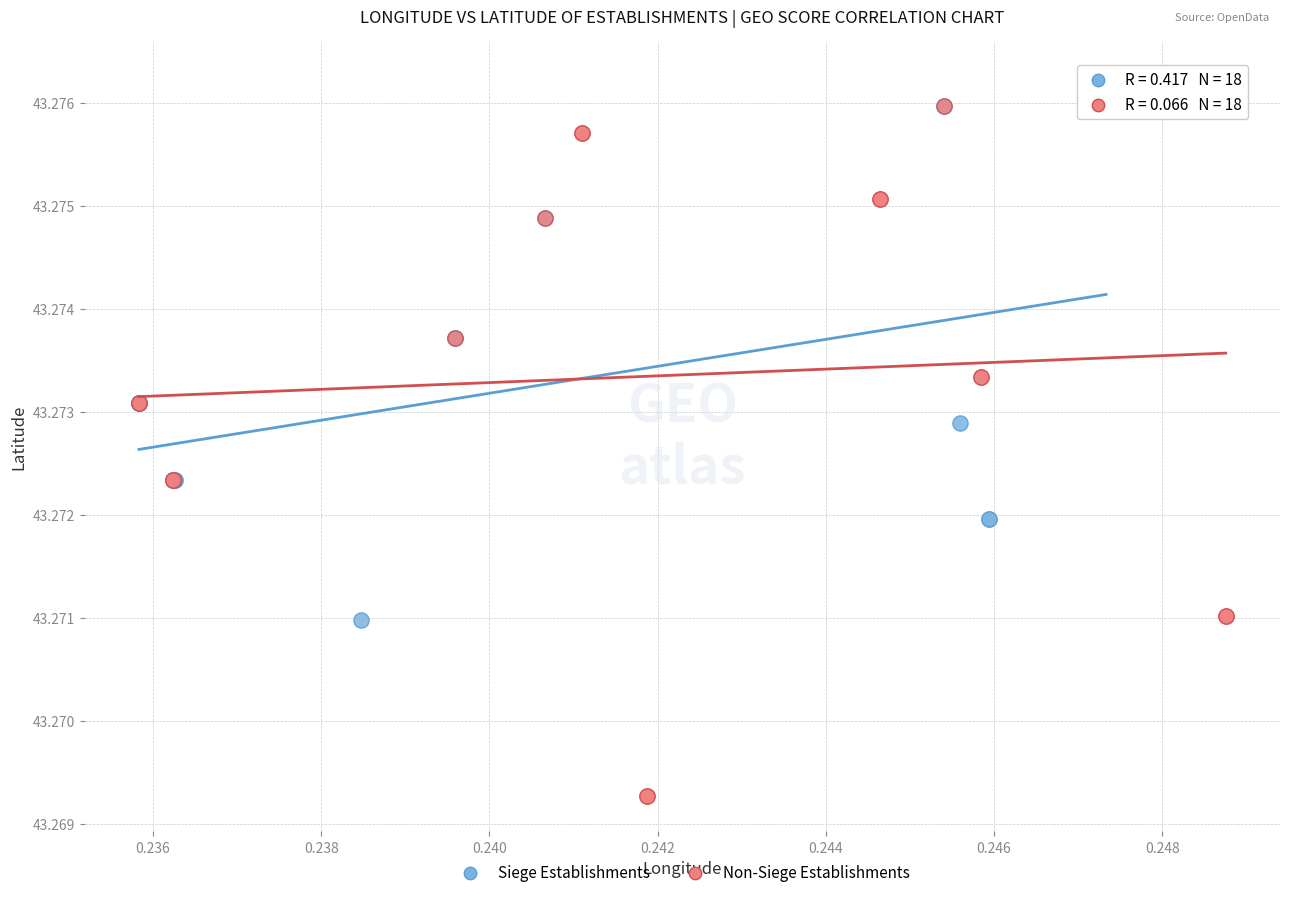

What are all the series names shown in the legend?

Siege Establishments, Non-Siege Establishments